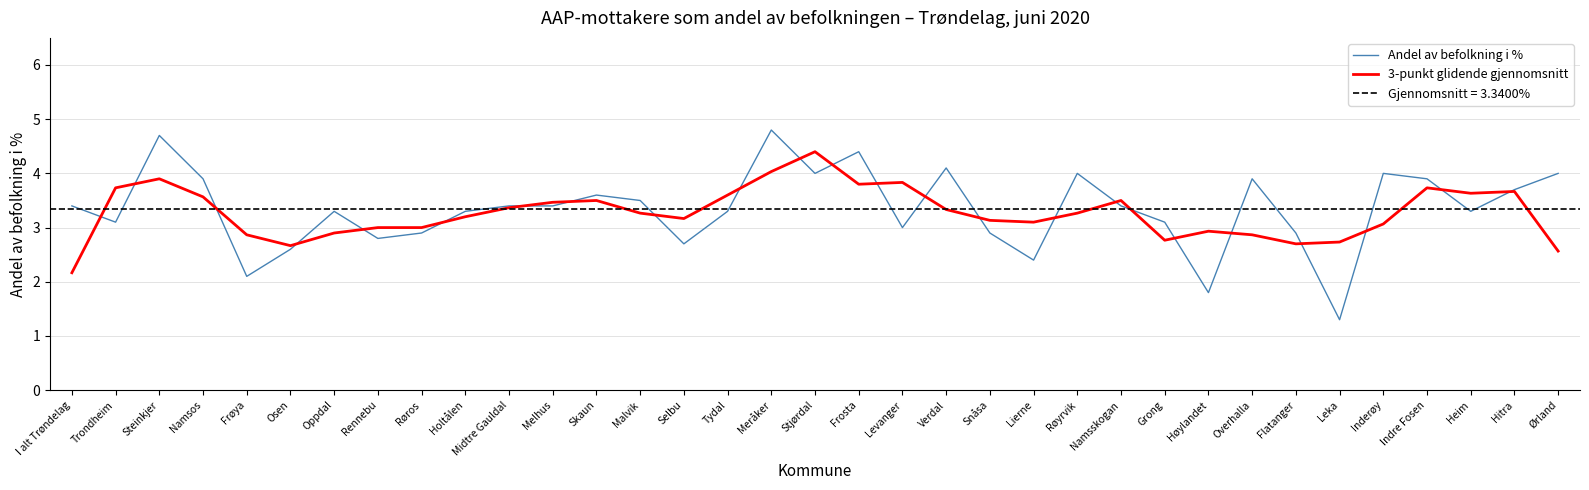

How many interior local valleys does the Andel av befolkning i % series have?

10